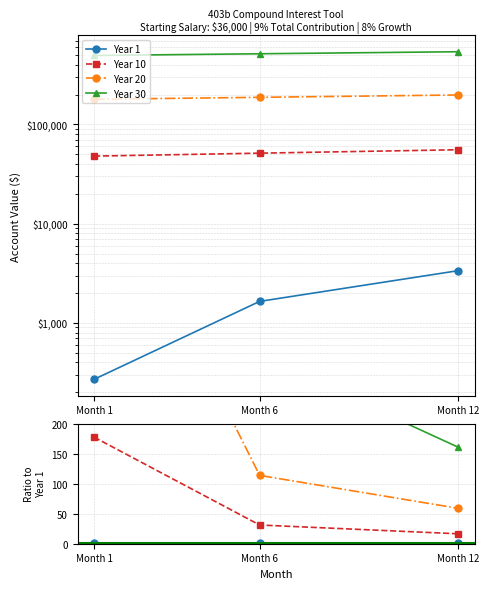

Which series has the widest spread of values?

Year 30